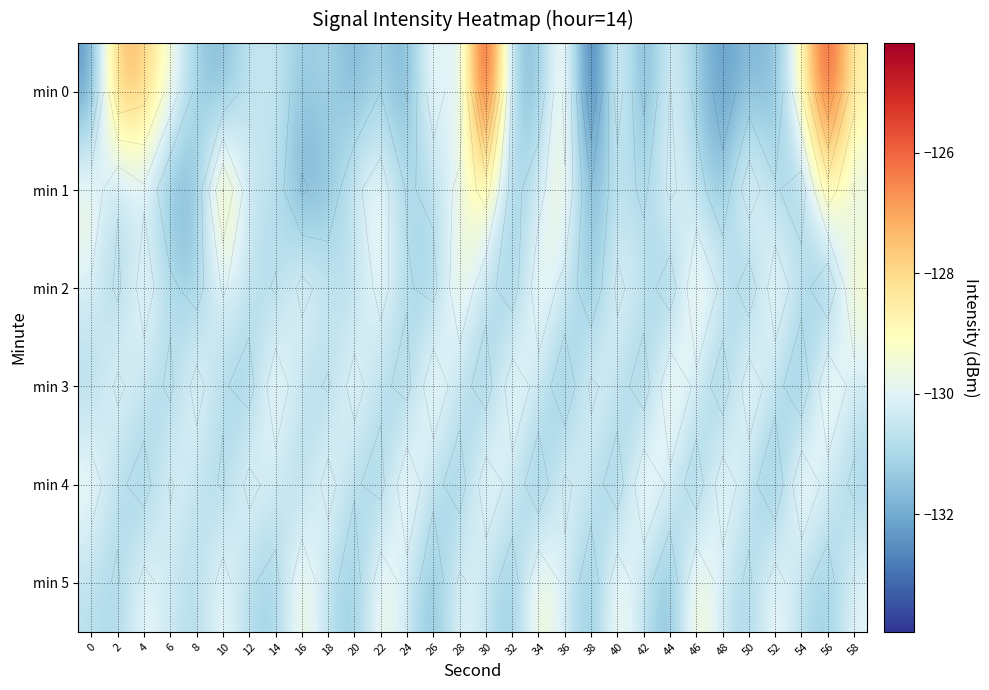

Which label corresponds to the largest value in the chart?

30